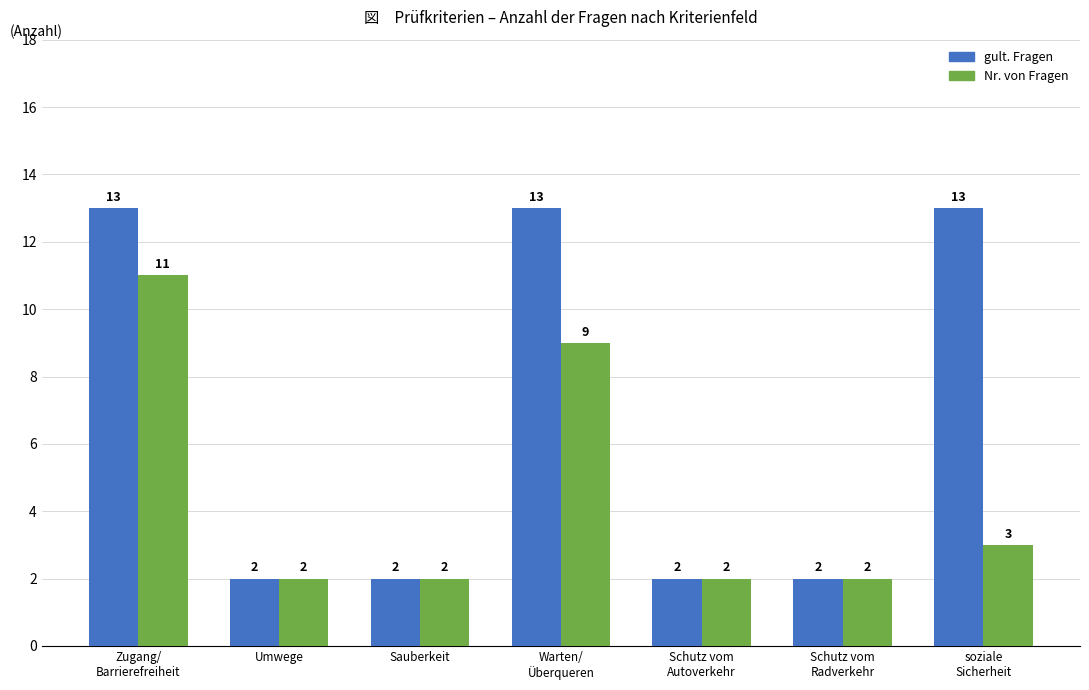

At Zugang/
Barrierefreiheit, list the series in order from largest to smallest.

gult. Fragen, Nr. von Fragen